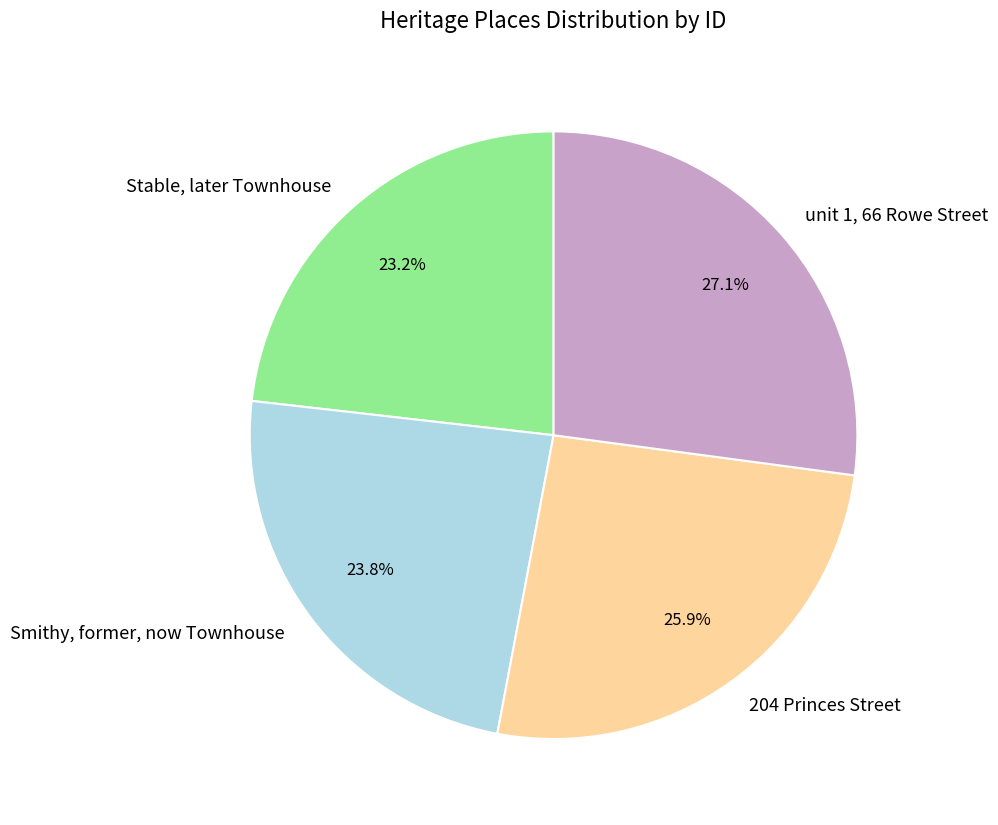

To the nearest percent, what is the difference between the Stable, later Townhouse and 204 Princes Street slice percentages?

3%